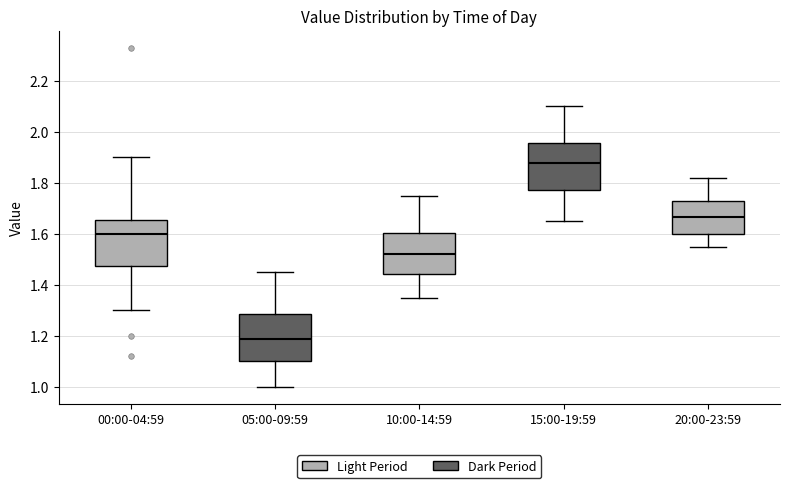

Where does the lower whisker of the box for 05:00-09:59 end on the y-axis? The values are not printed on the chart, so give them approximately, as read against the axis.

1.00